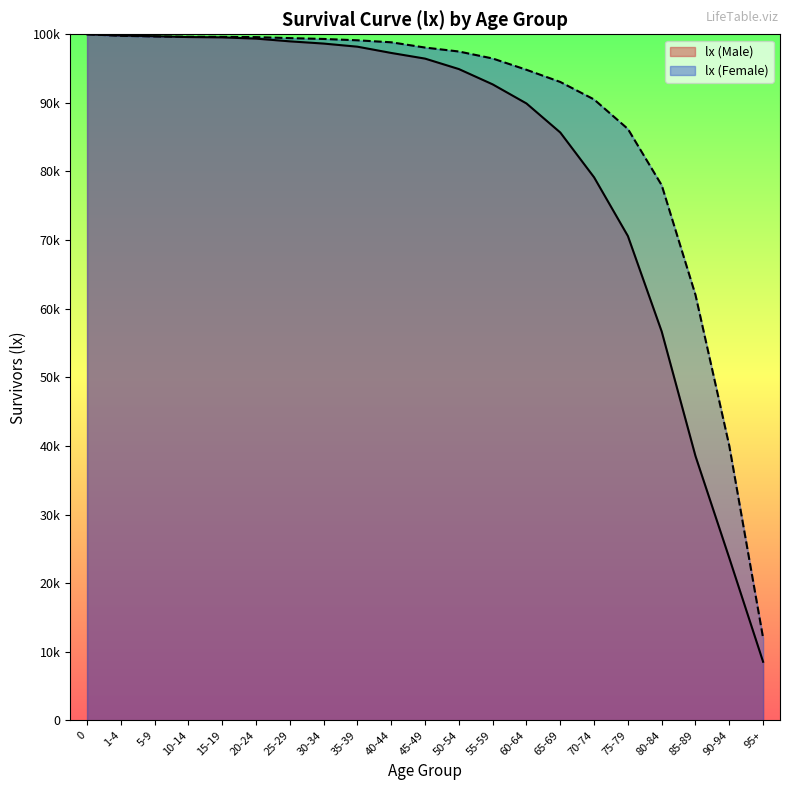

What is the minimum value for lx (Male)?

8533